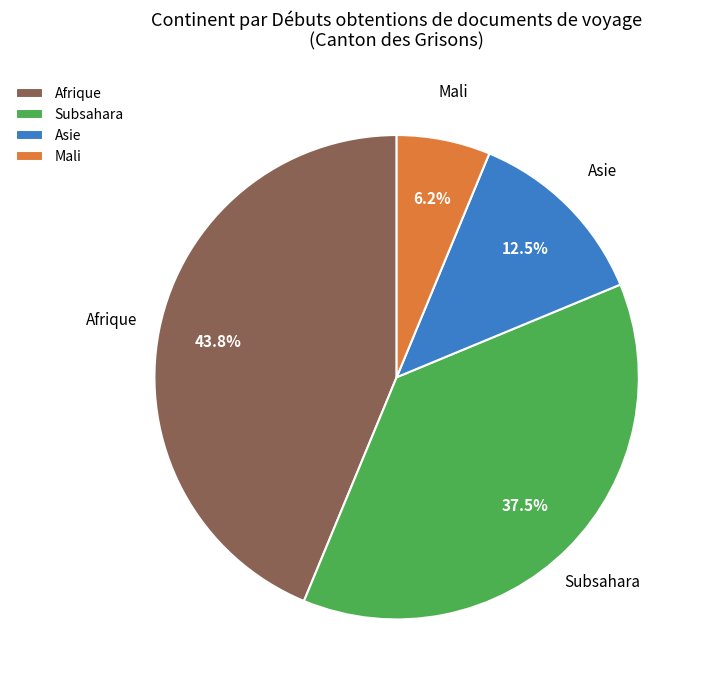

Approximately how many times larger is the value at Afrique compared to Asie?

3.5